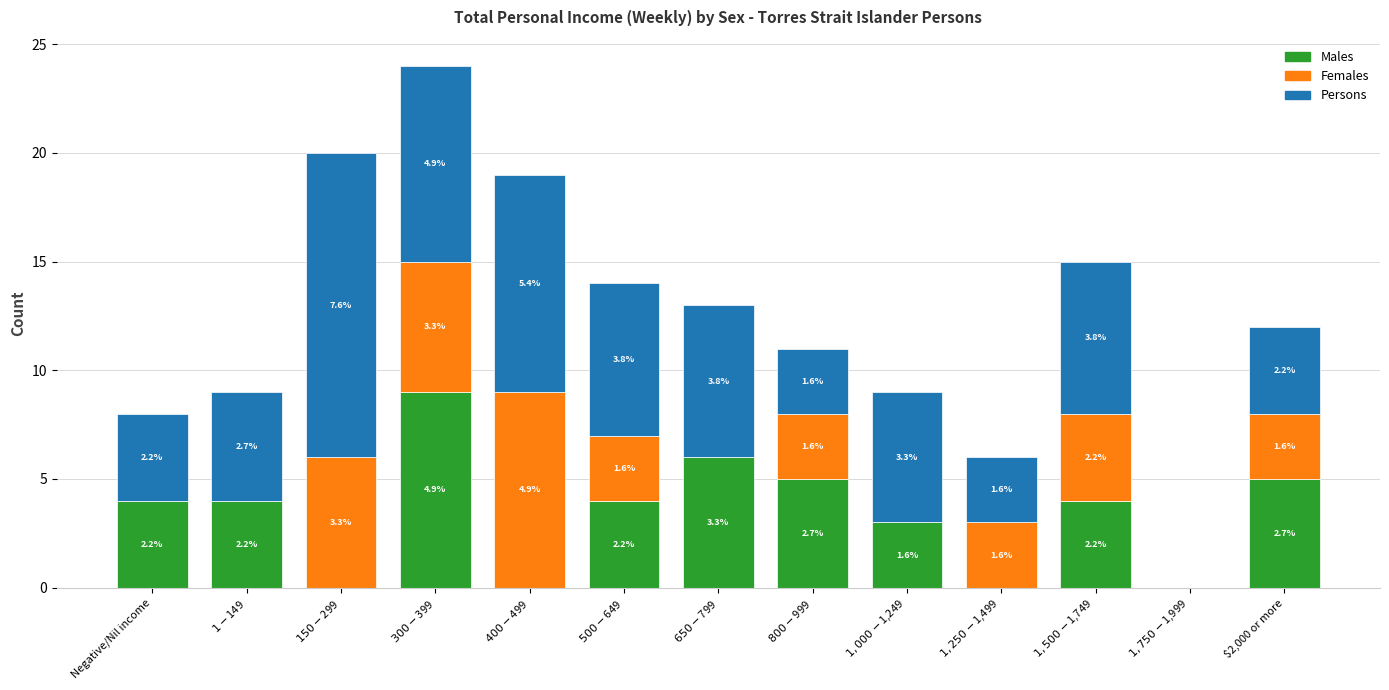

List the labels in order of Persons value, largest first.

$150-$299, $400-$499, $300-$399, $500-$649, $650-$799, $1,500-$1,749, $1,000-$1,249, $1-$149, Negative/Nil income, $2,000 or more, $800-$999, $1,250-$1,499, $1,750-$1,999